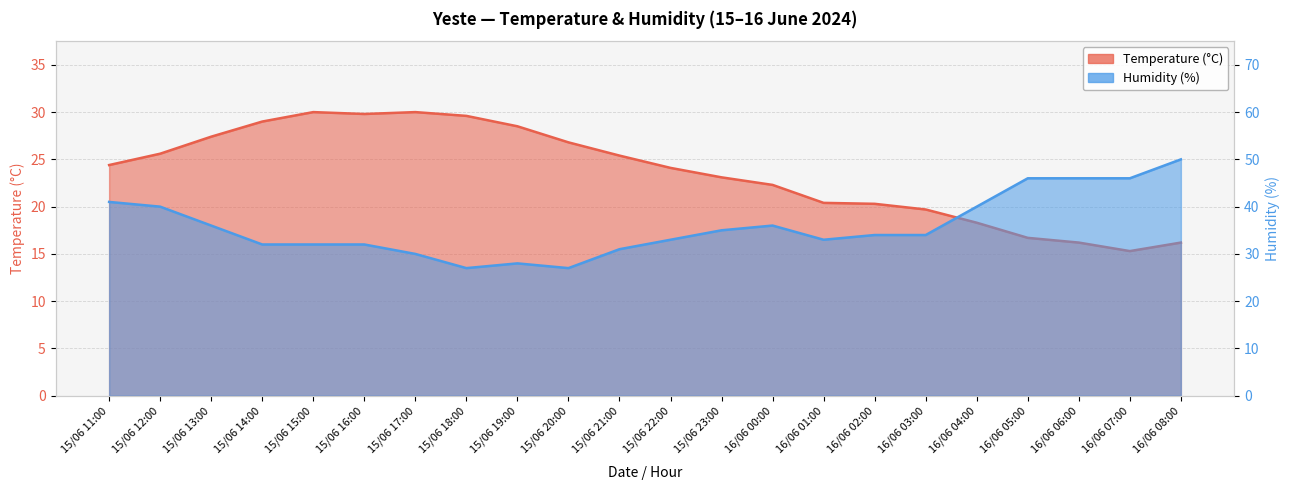

Is the value of Humidity (%) at 15/06 11:00 greater than the value of Temperature (°C) at 15/06 13:00?

Yes